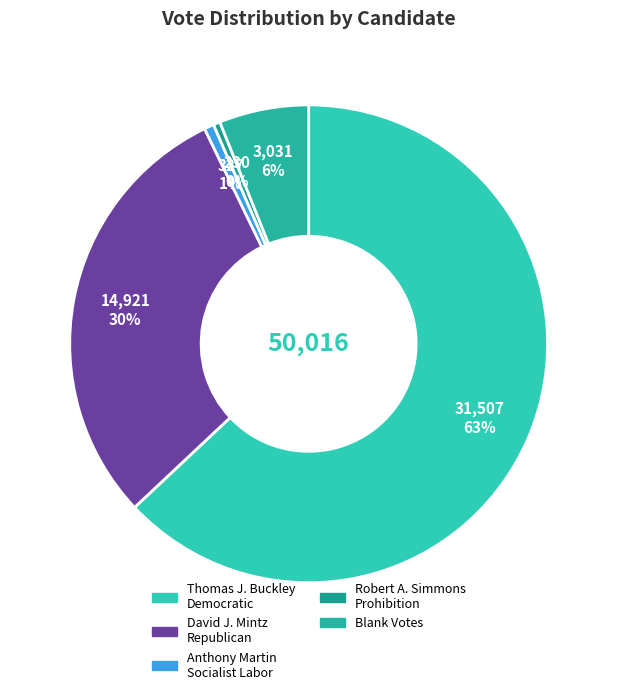

Is there a majority slice in this chart?

Yes